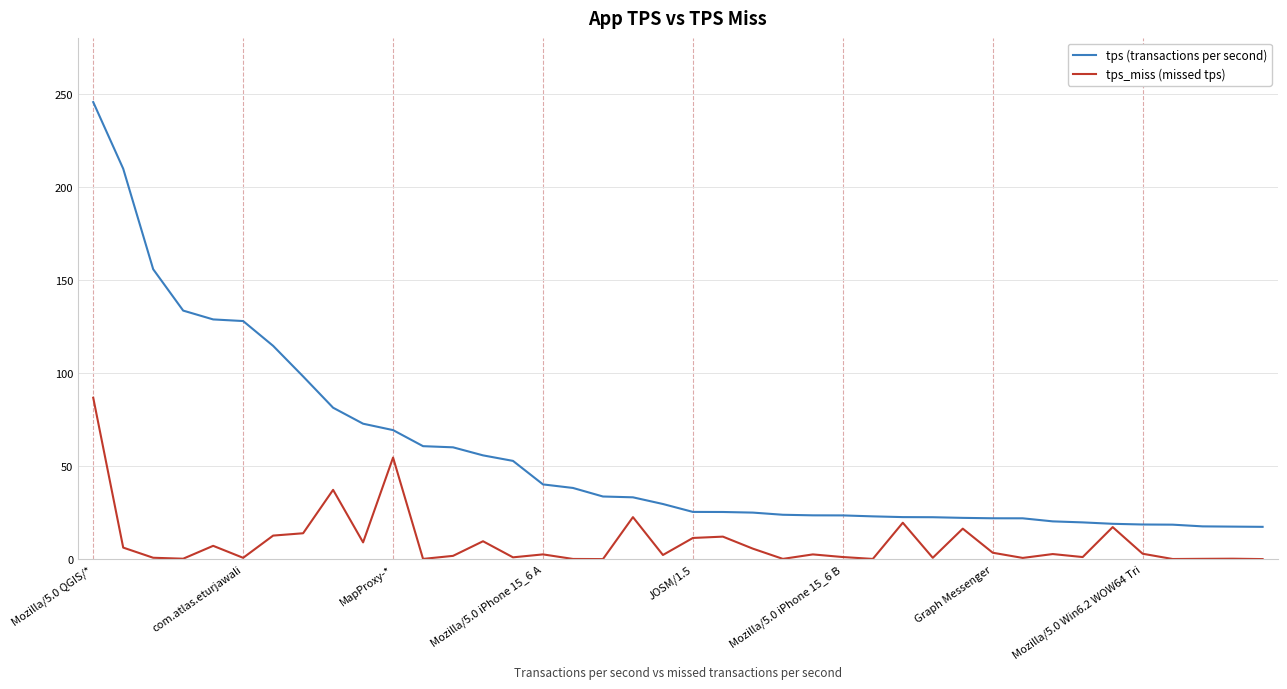

Rank the series by their average value, from lowest to highest.

tps_miss (missed tps), tps (transactions per second)